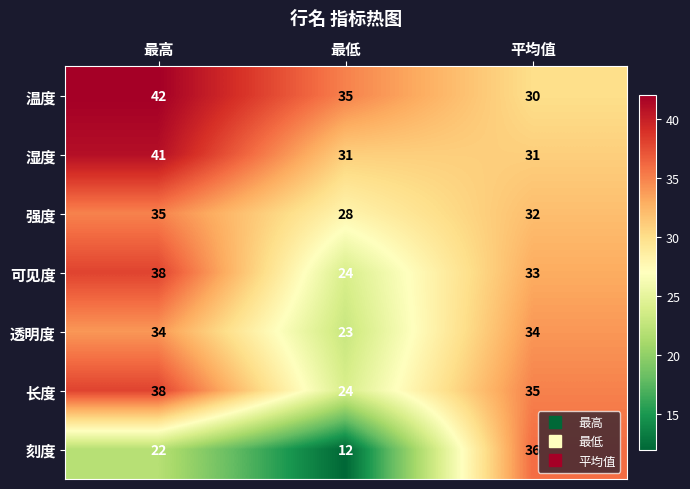

Reading right to left, list all the values displayed in this chart.

温度: 平均值=30	最低=35	最高=42
湿度: 平均值=31	最低=31	最高=41
强度: 平均值=32	最低=28	最高=35
可见度: 平均值=33	最低=24	最高=38
透明度: 平均值=34	最低=23	最高=34
长度: 平均值=35	最低=24	最高=38
刻度: 平均值=36	最低=12	最高=22